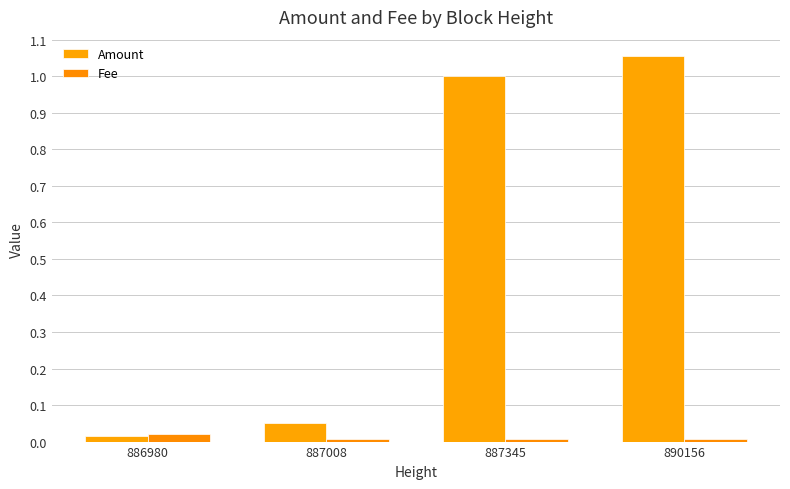

Rank the series at 886980 from lowest to highest value.

Amount, Fee